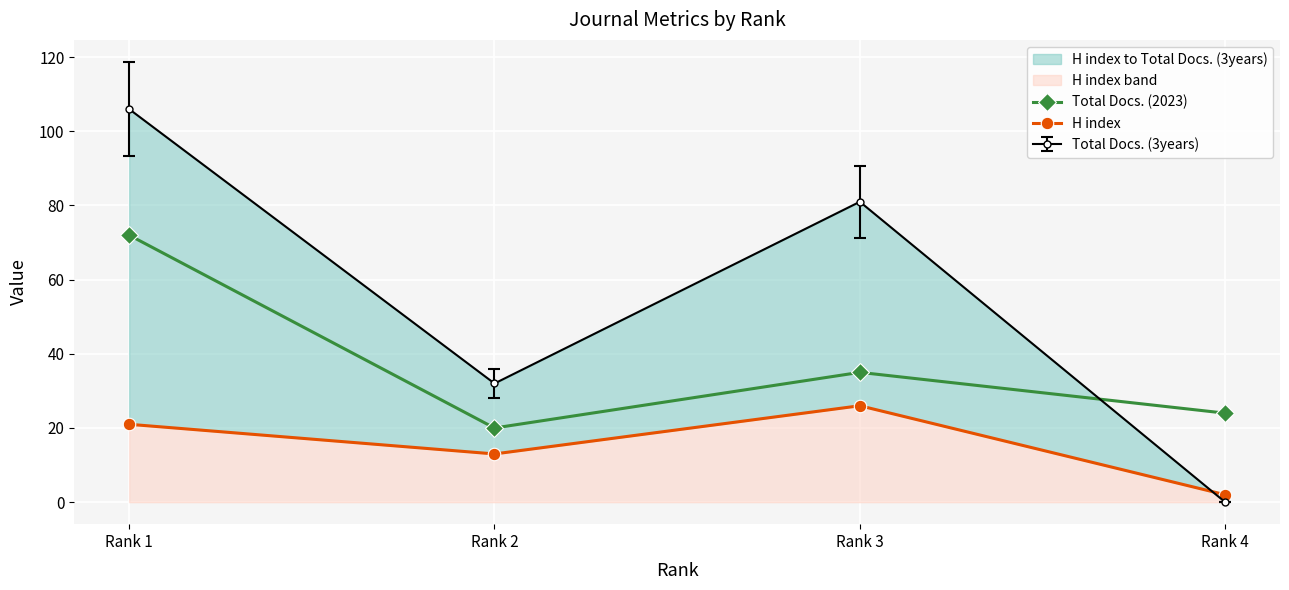

List the labels in order of Total Docs. (2023) value, smallest first.

Rank 2, Rank 4, Rank 3, Rank 1